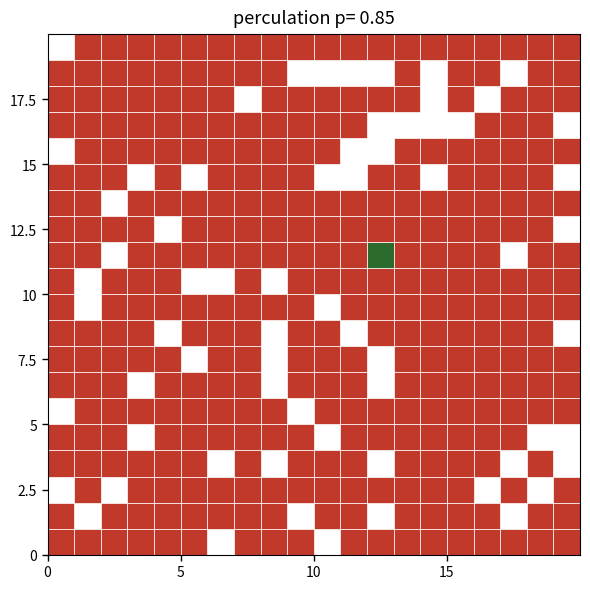

What is the smallest value displayed?

-1